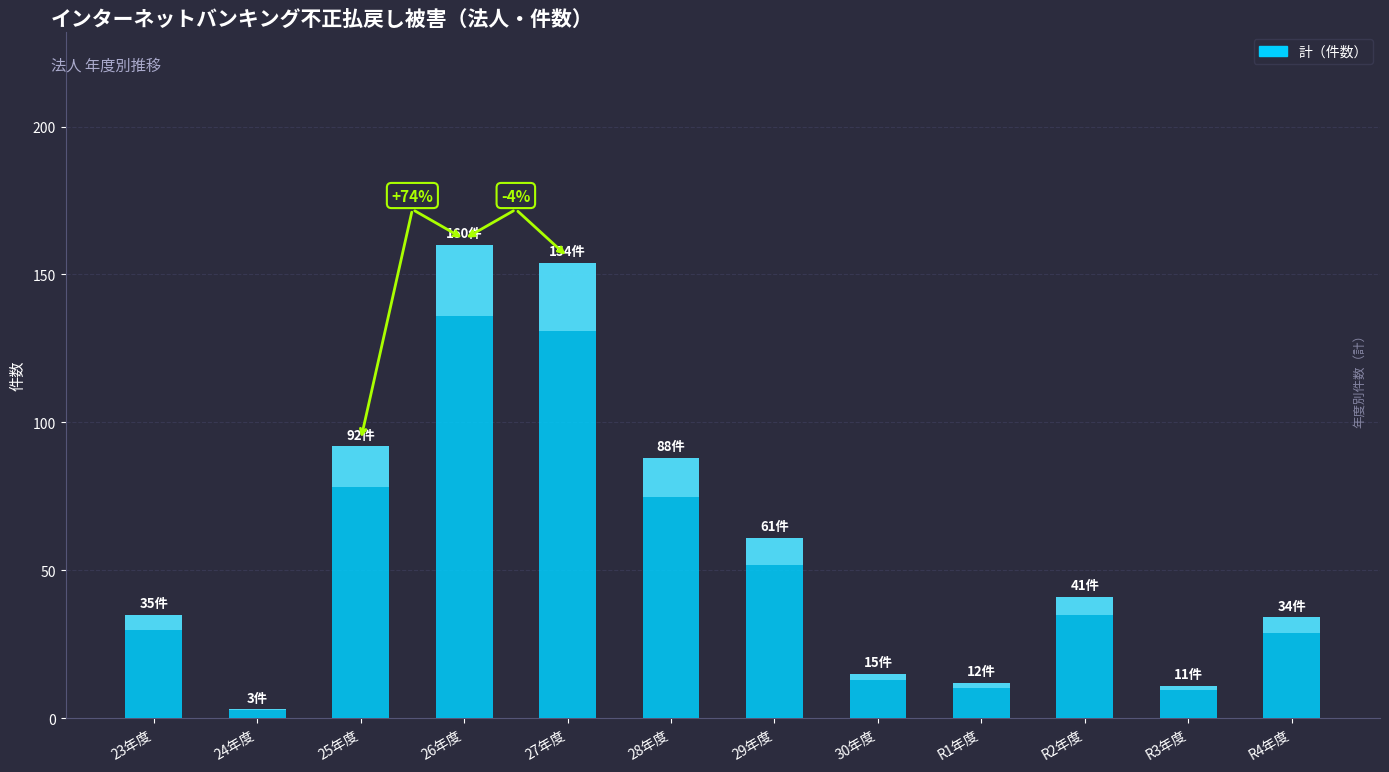

What is the average value of the 計（件数） series?

59